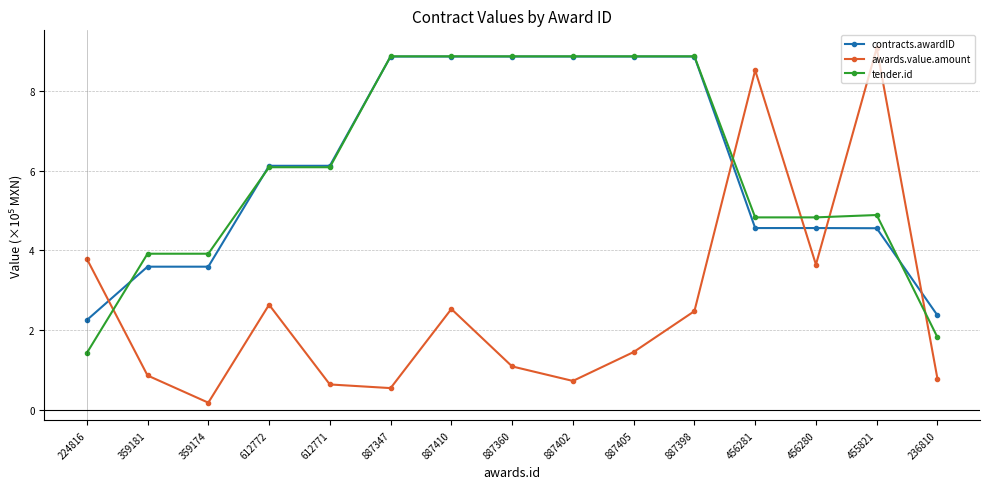

What position from the right is 887410?

9